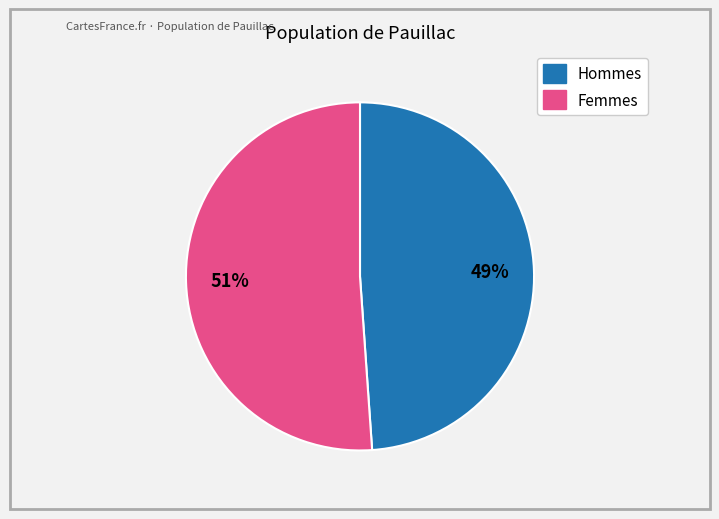

To the nearest percent, what is the average slice percentage?

50%